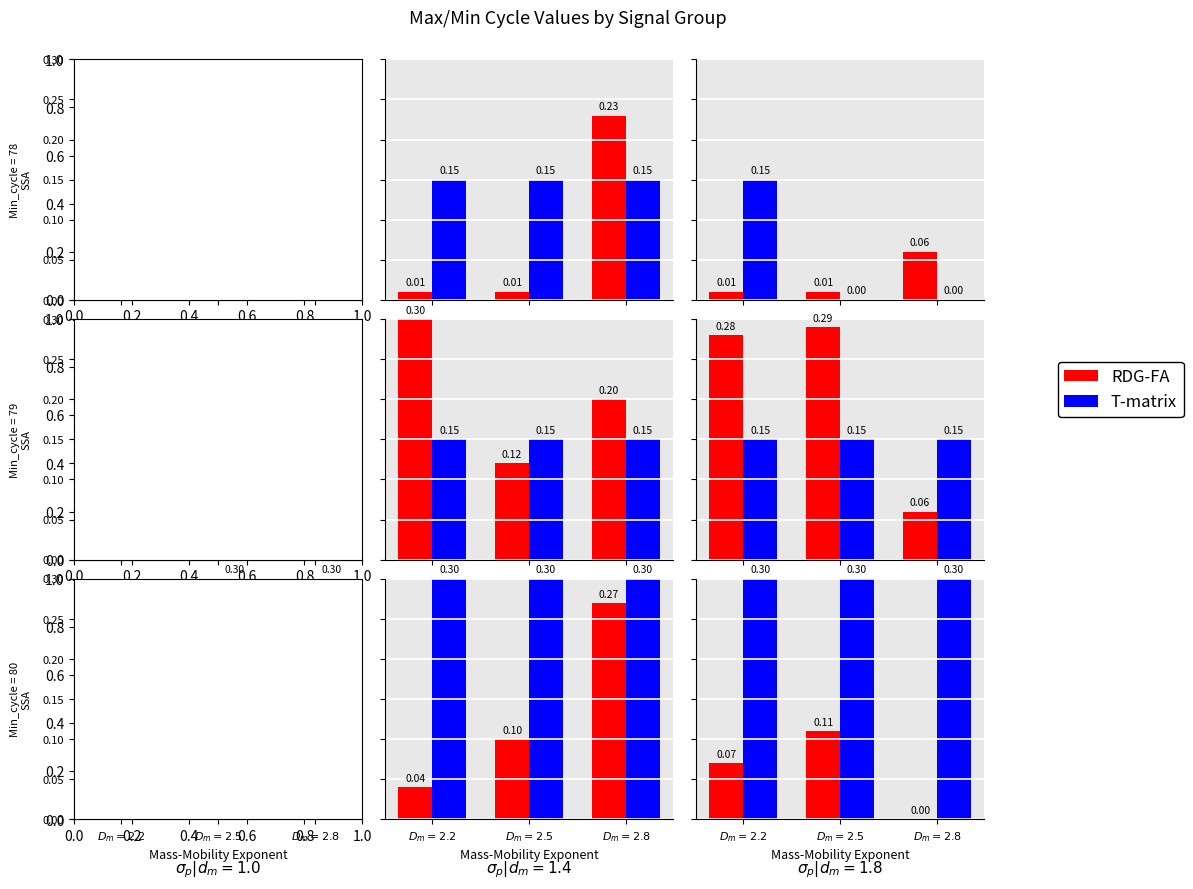

The T-matrix series shows 0.4 at $D_m=2.2$. True or false?

False